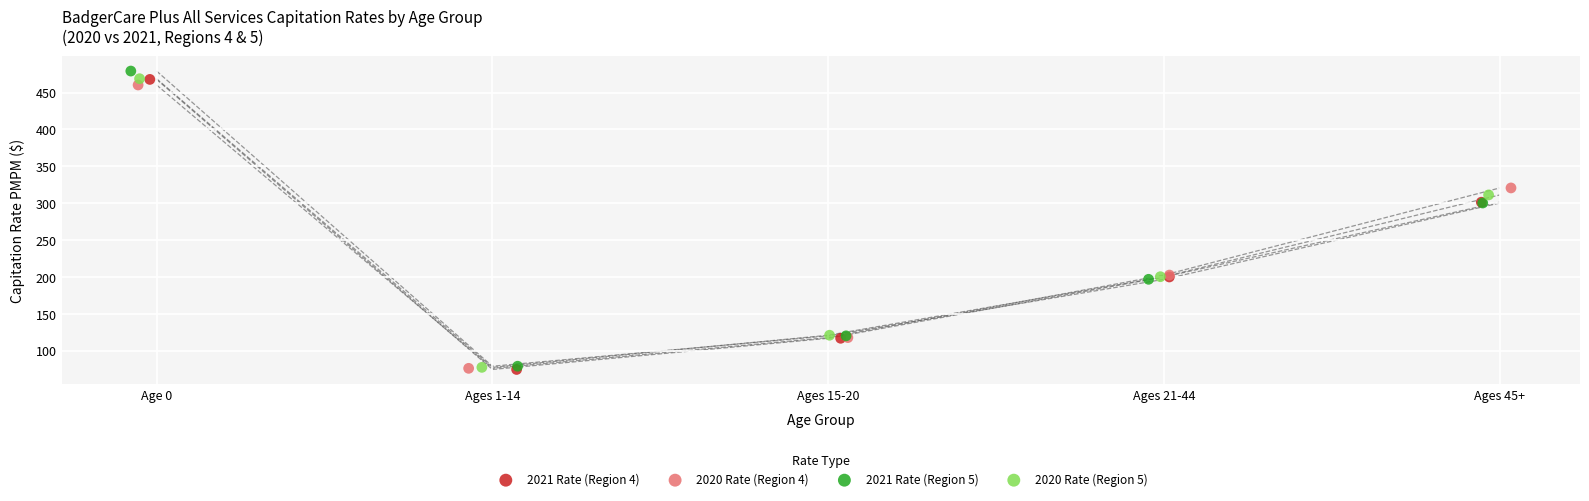

Which series has the widest spread of Y values?

2021 Rate (Region 5)